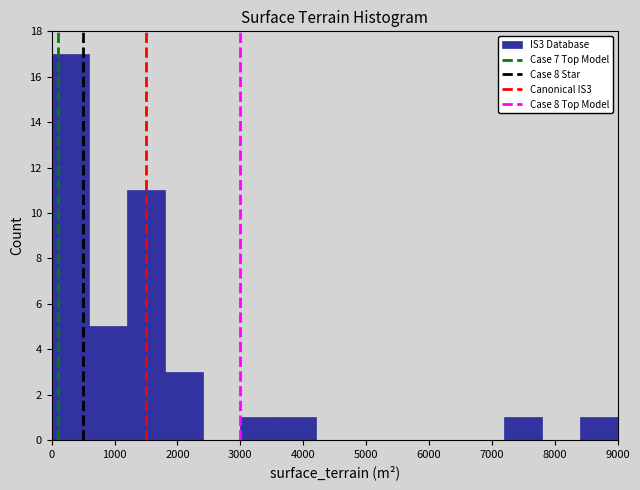

Reading left to right, list every bar in this chart as the range it spans on the x-axis followed by its height. The values are not printed on the chart, so give them approximately, as read against the axis.

0 to 600: 17
600 to 1200: 5
1200 to 1800: 11
1800 to 2400: 3
2400 to 3000: 0
3000 to 3600: 1
3600 to 4200: 1
4200 to 4800: 0
4800 to 5400: 0
5400 to 6000: 0
6000 to 6600: 0
6600 to 7200: 0
7200 to 7800: 1
7800 to 8400: 0
8400 to 9000: 1